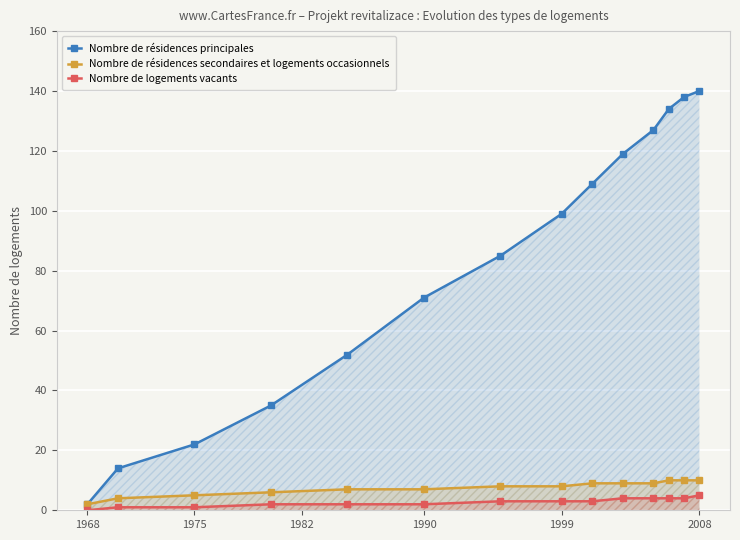

How many lines are shown in the chart?

3